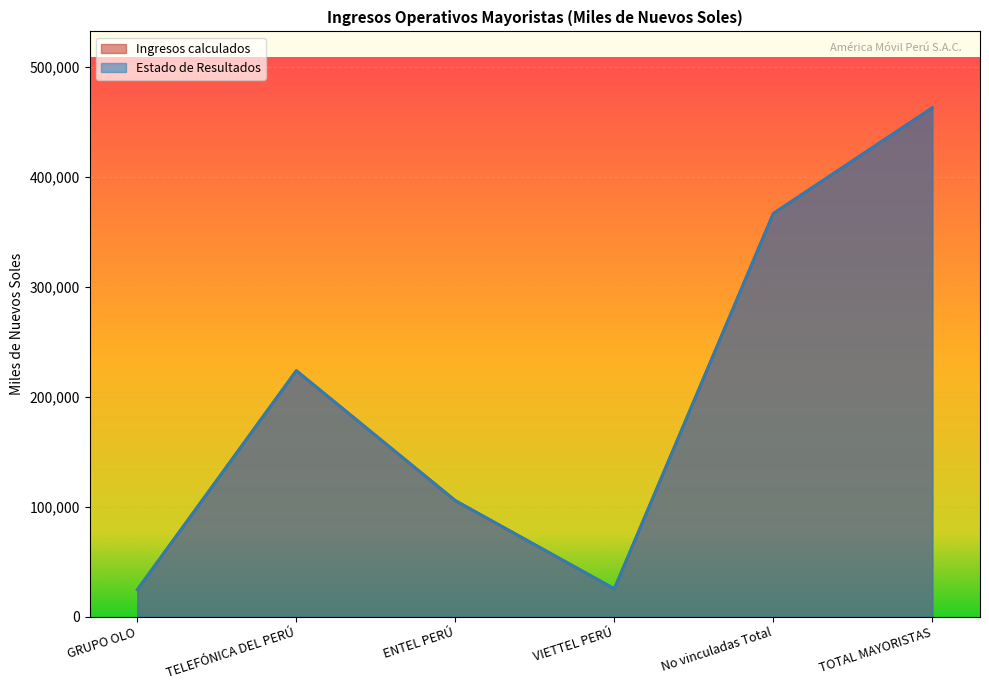

What is the difference between the Ingresos calculados values at No vinculadas Total and GRUPO OLO?

342087.3